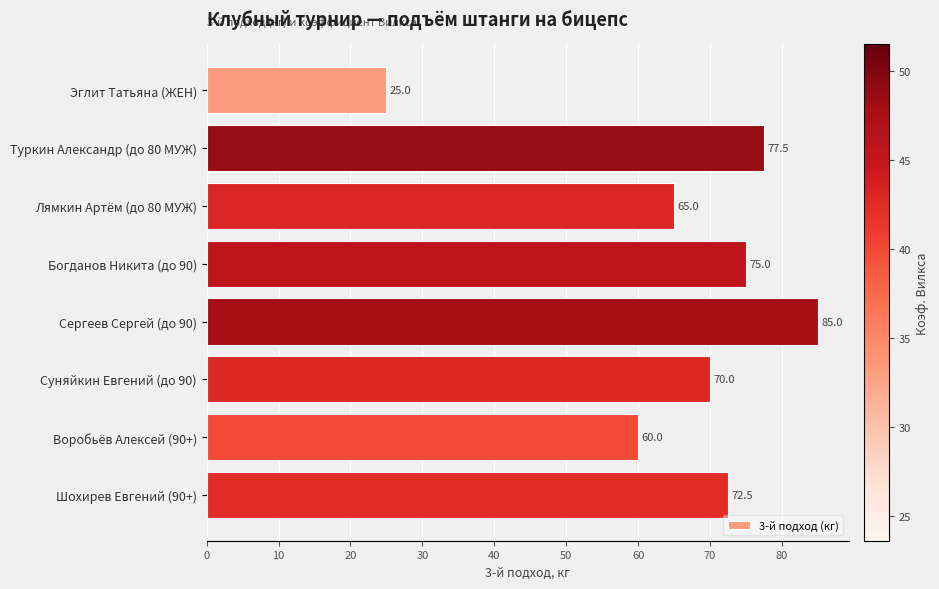

What value does the data have at Богданов Никита (до 90)?

75.0